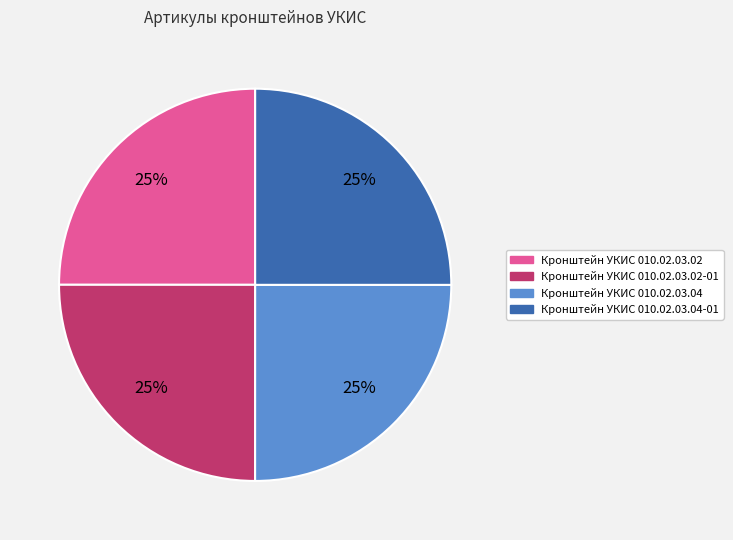

To the nearest percent, what is the average slice percentage?

25%